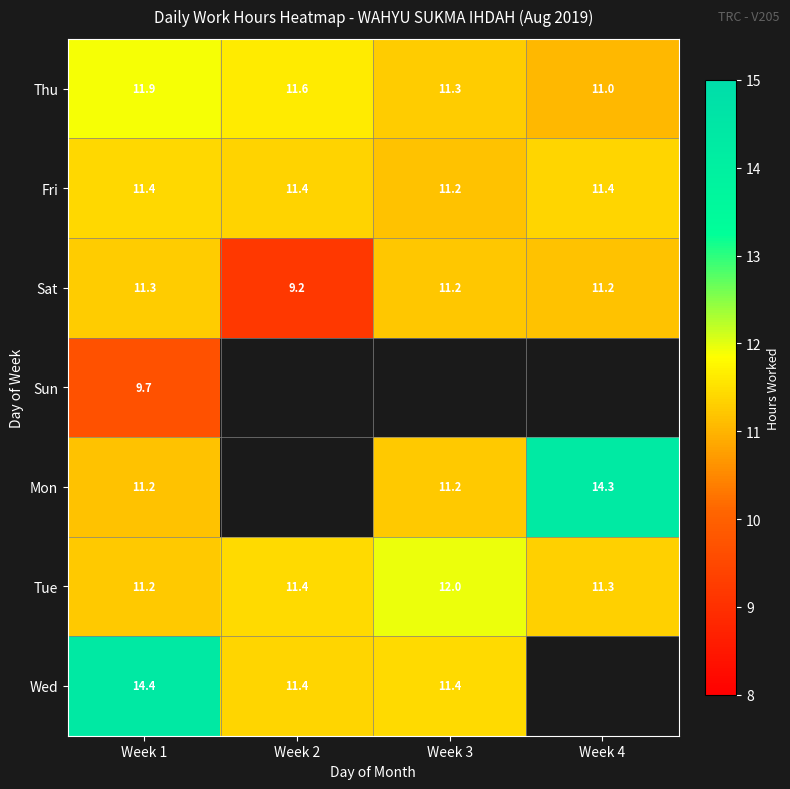

At which category is the sum across all series the highest?

Week 1